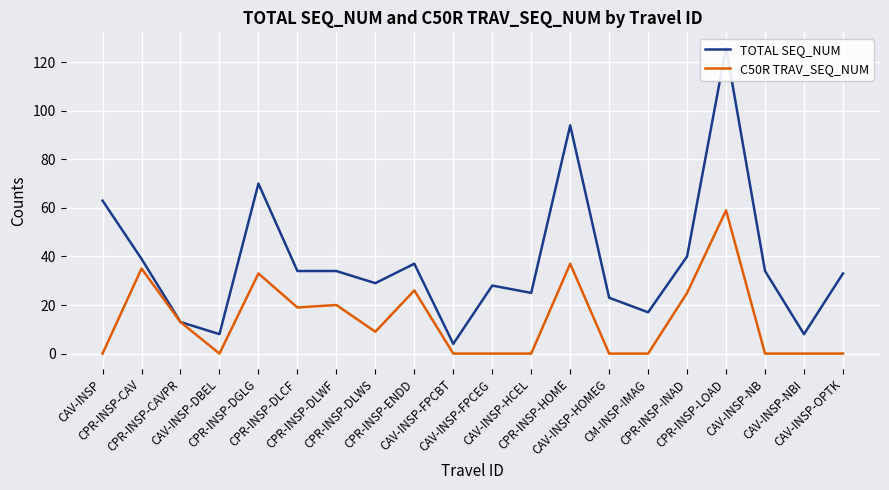

List the series in order of their overall mean, lowest first.

C50R TRAV_SEQ_NUM, TOTAL SEQ_NUM